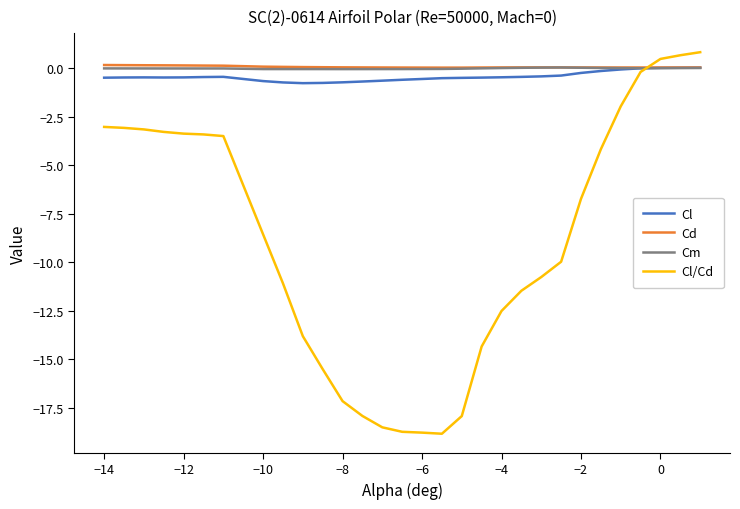

What is the maximum value for Cd?

0.2